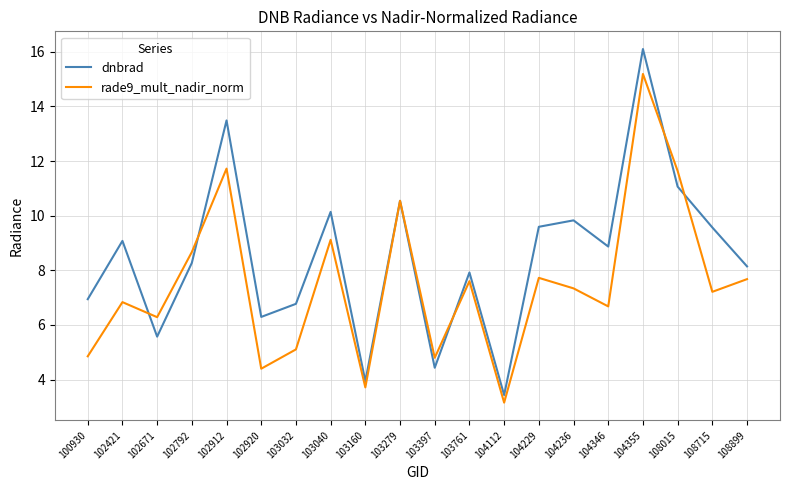

What is the smallest value displayed?

3.2